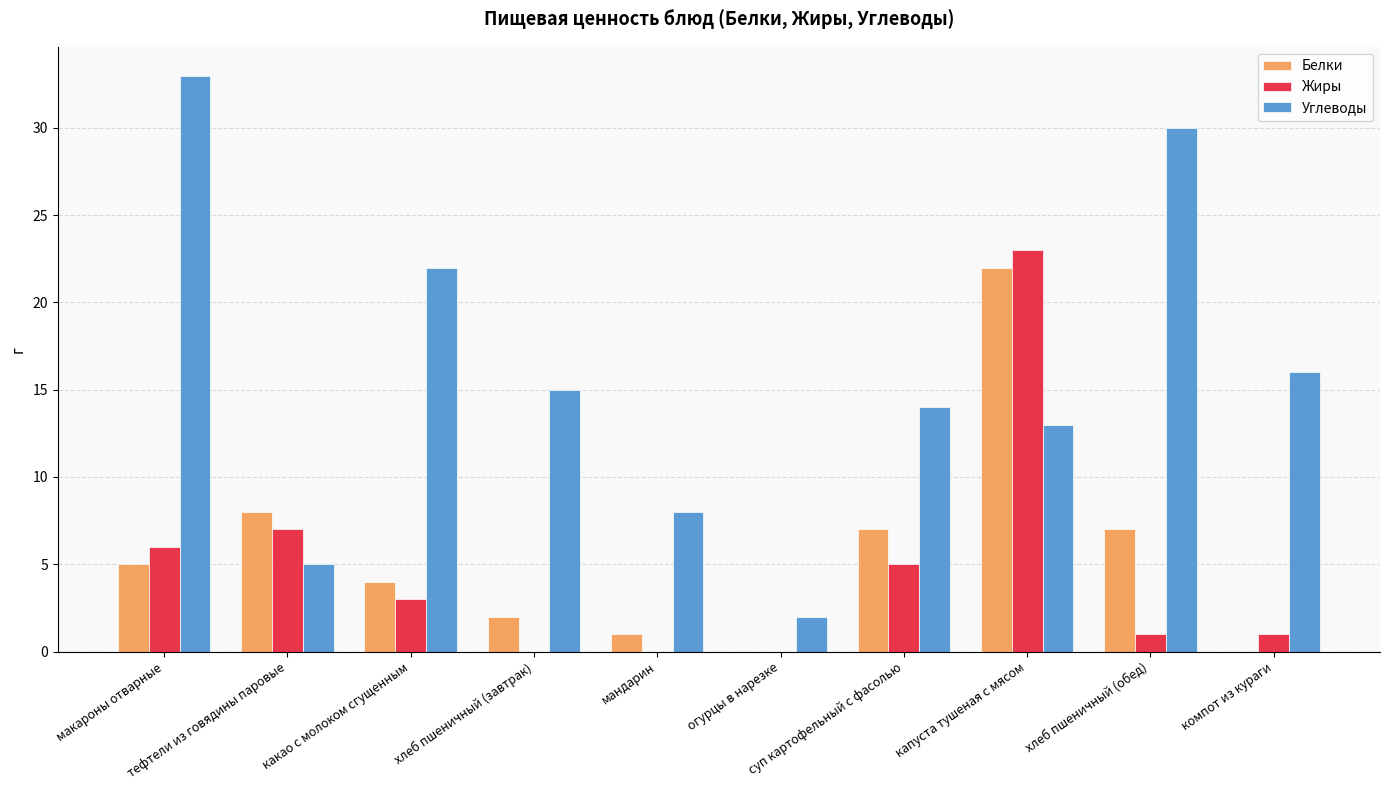

What is the sum of all Углеводы values?

158